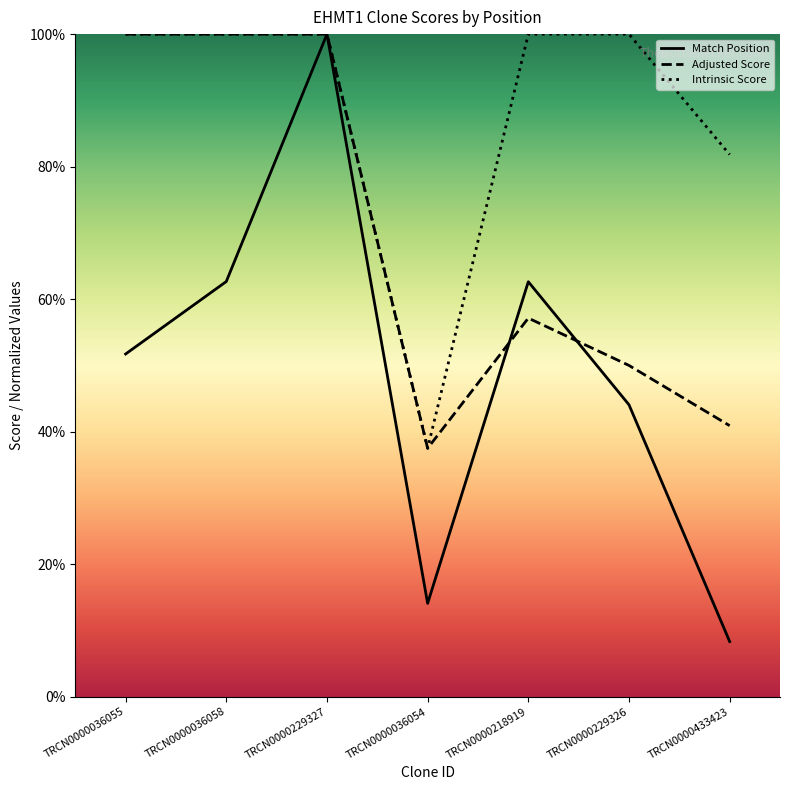

At which category is the sum across all series the highest?

TRCN0000229327